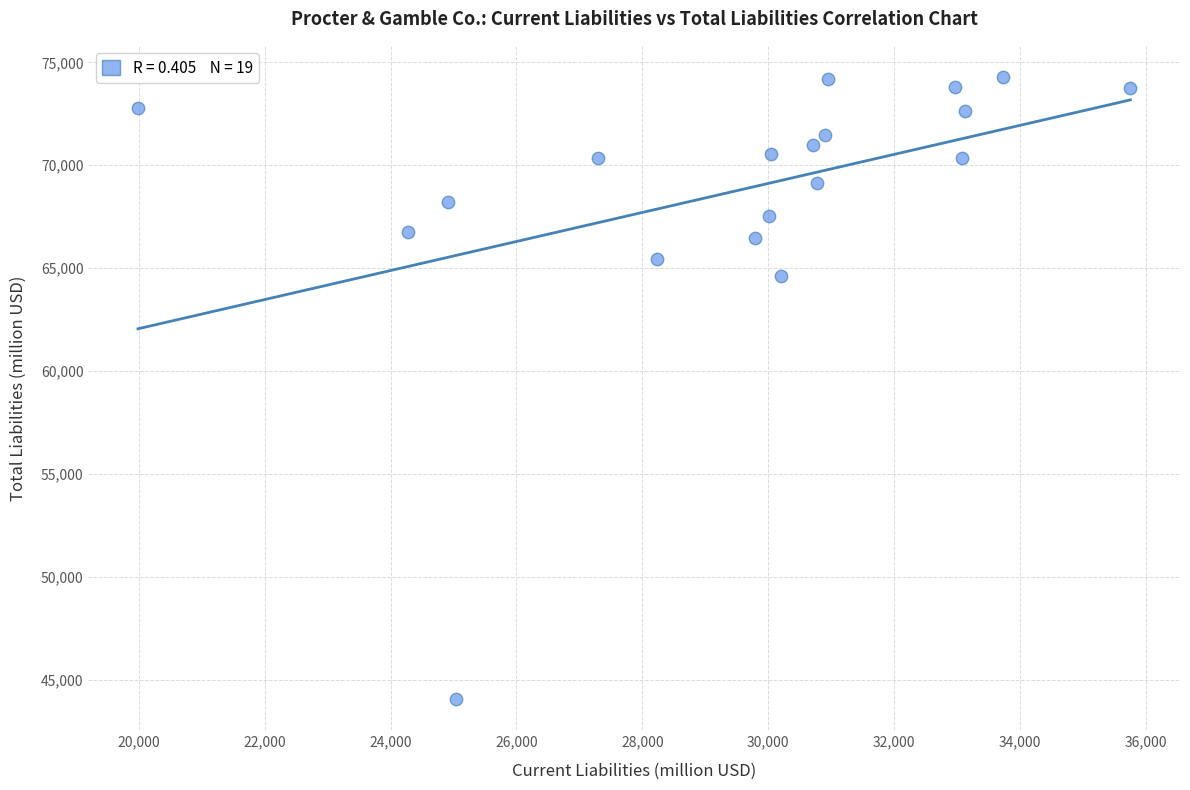

What Y value in the scatter plot is closest to 59170?

64628